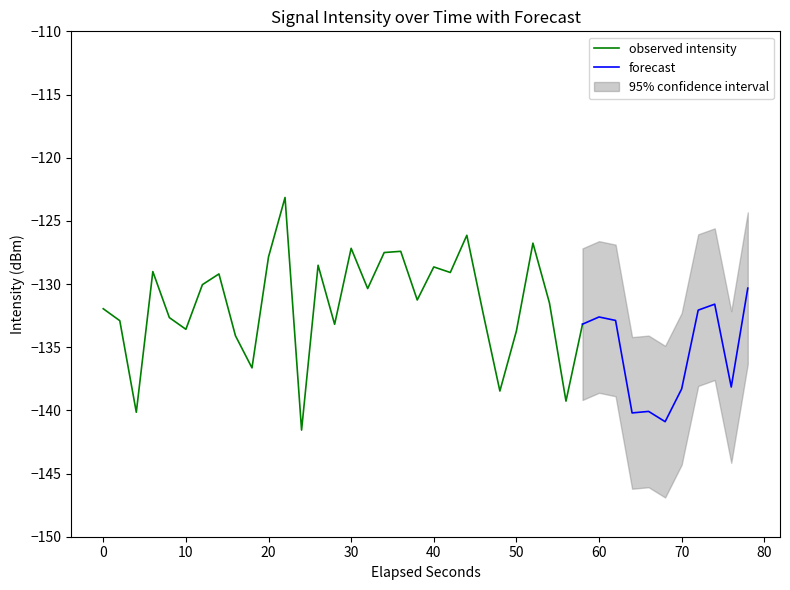

What is the lowest value of the observed intensity series?

-141.6